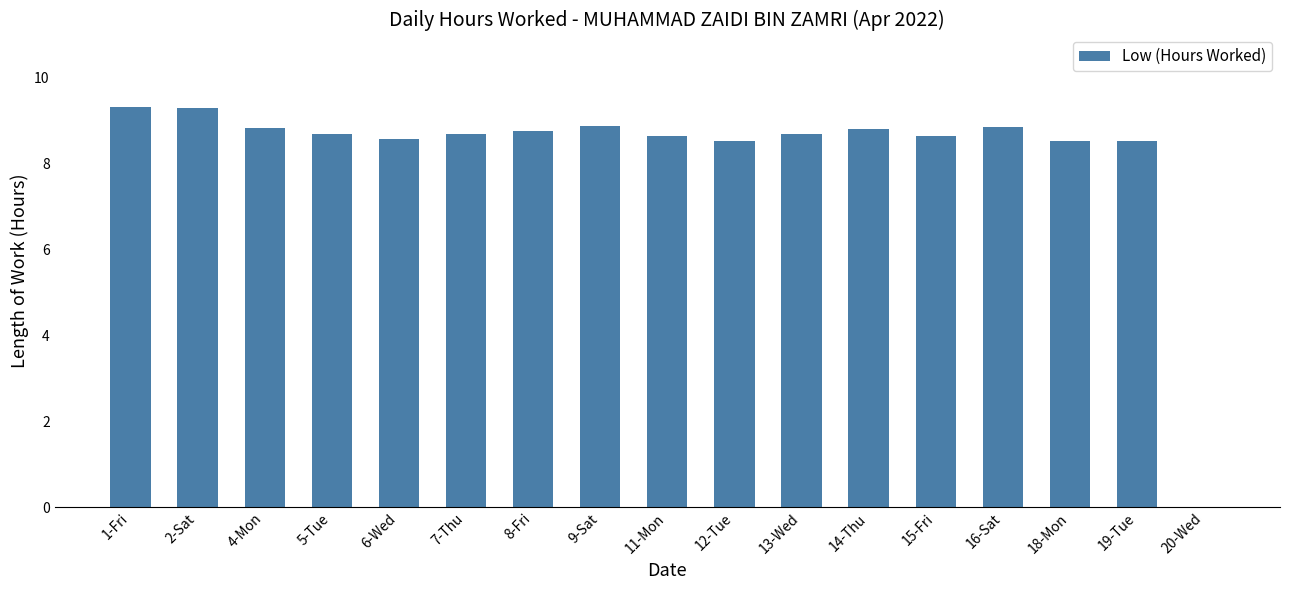

What is the average value?

8.2